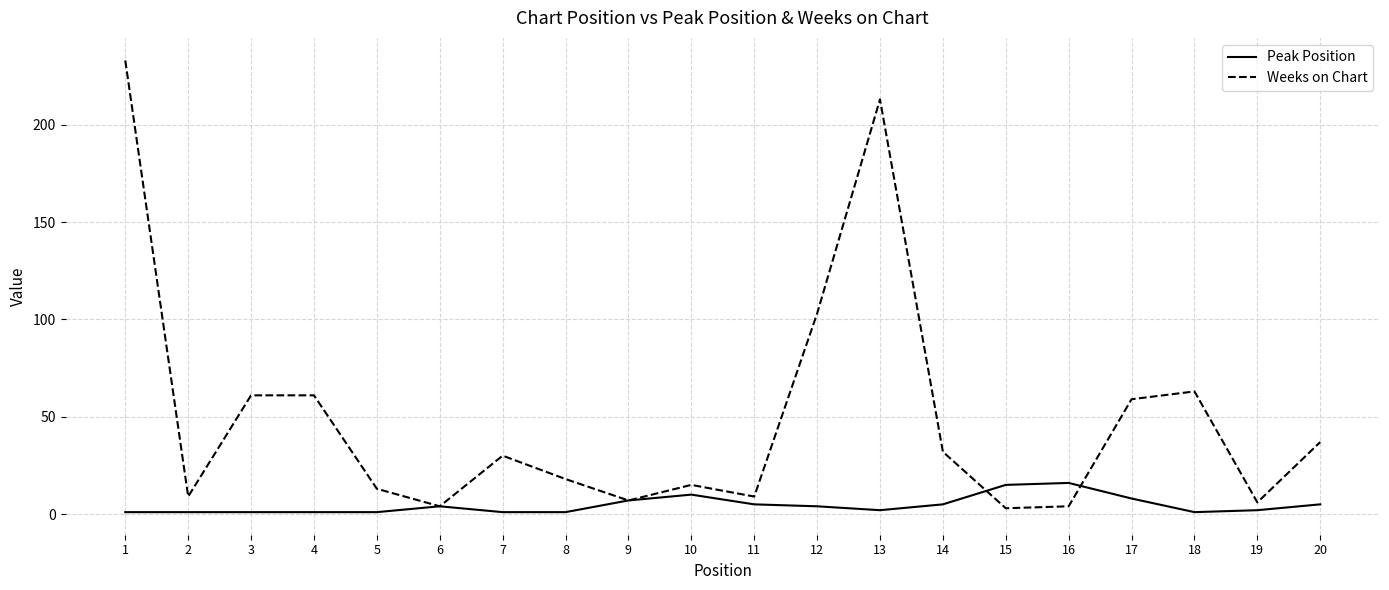

Which series has the largest total across all categories?

Weeks on Chart